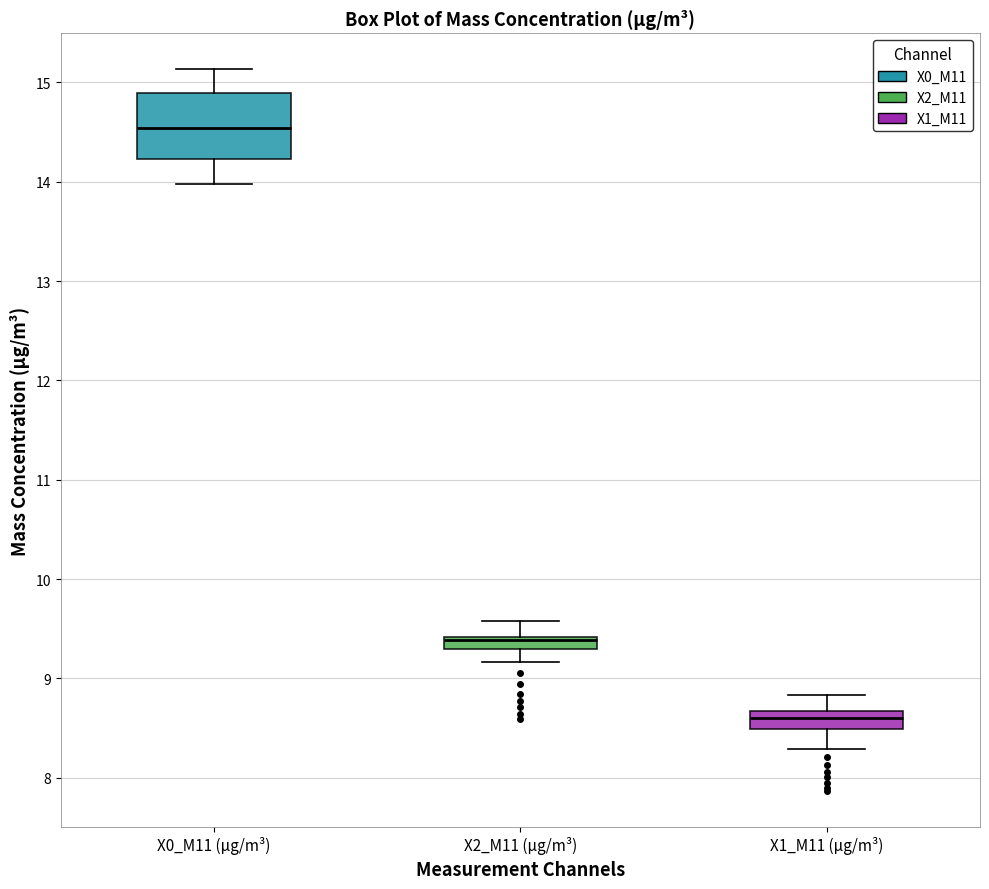

Where does the median line of the box for X0_M11 (μg/m³) sit on the y-axis? The values are not printed on the chart, so give them approximately, as read against the axis.

14.5